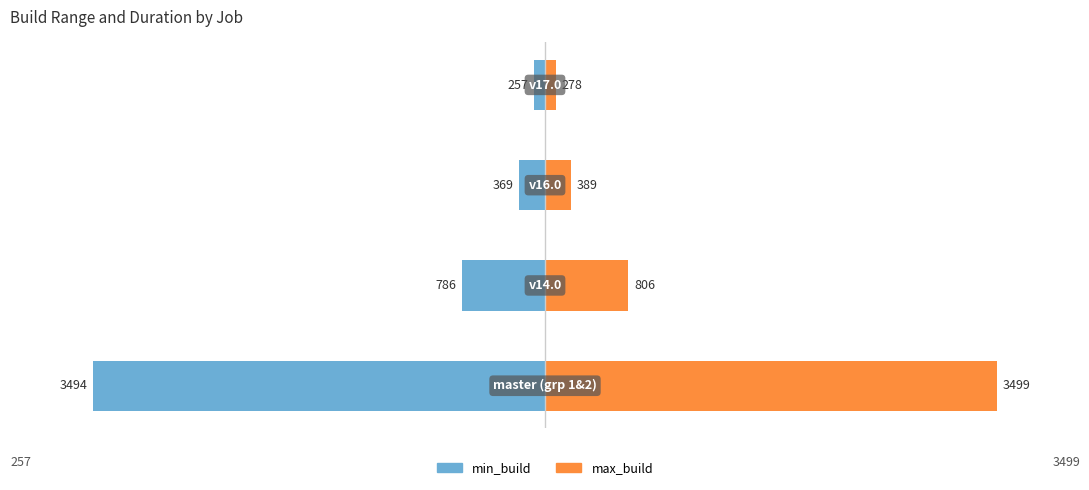

List the series in order of their overall mean, highest first.

max_build, min_build